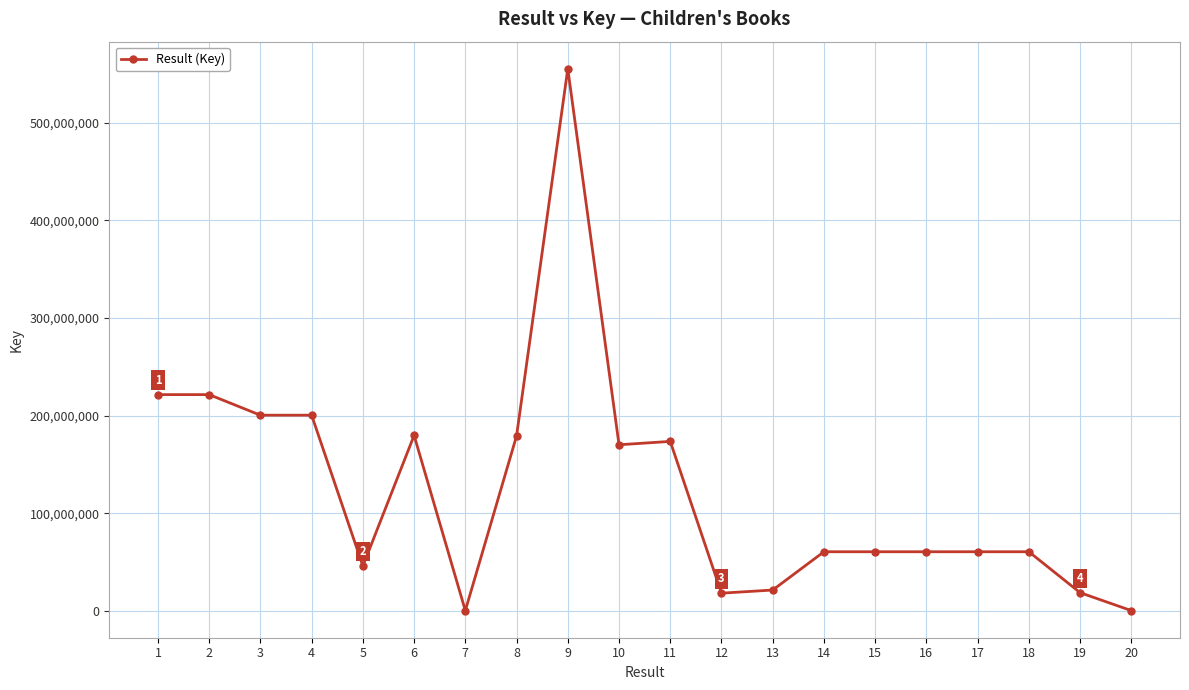

Approximately how many times larger is the value at 9 compared to 4?

2.8